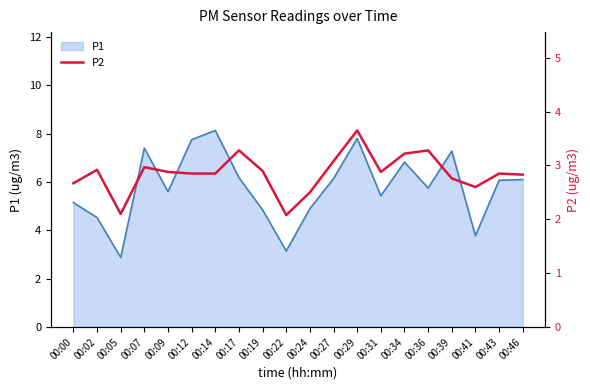

Between 00:27 and 00:31, which is larger?

00:27